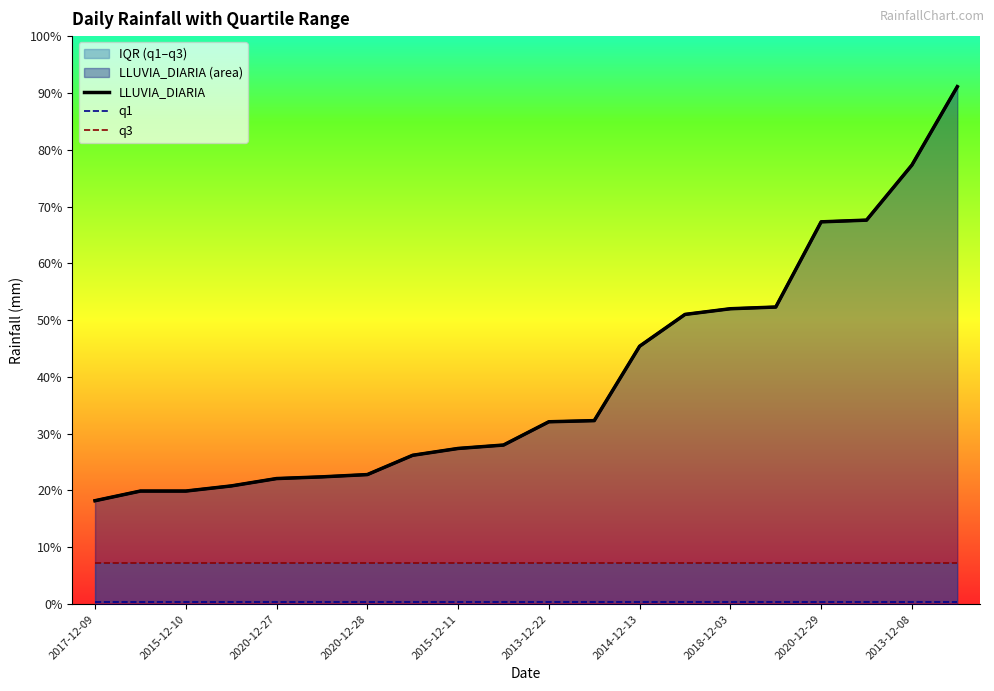

The value of LLUVIA_DIARIA at 2013-12-22 is 51.4. True or false?

False